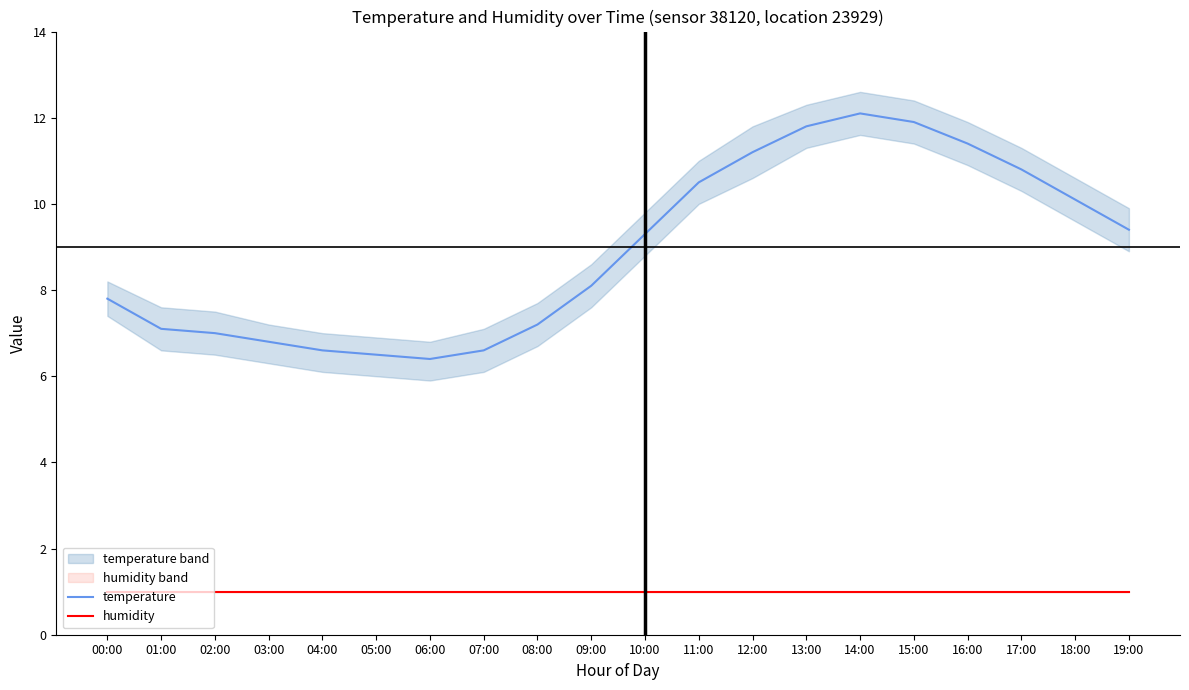

Which label corresponds to the largest value in the chart?

14:00